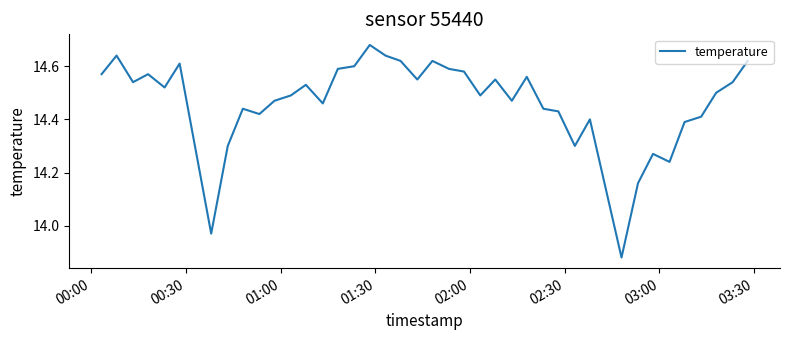

True or false: there are more than 2 points higher than both neighbors.

True